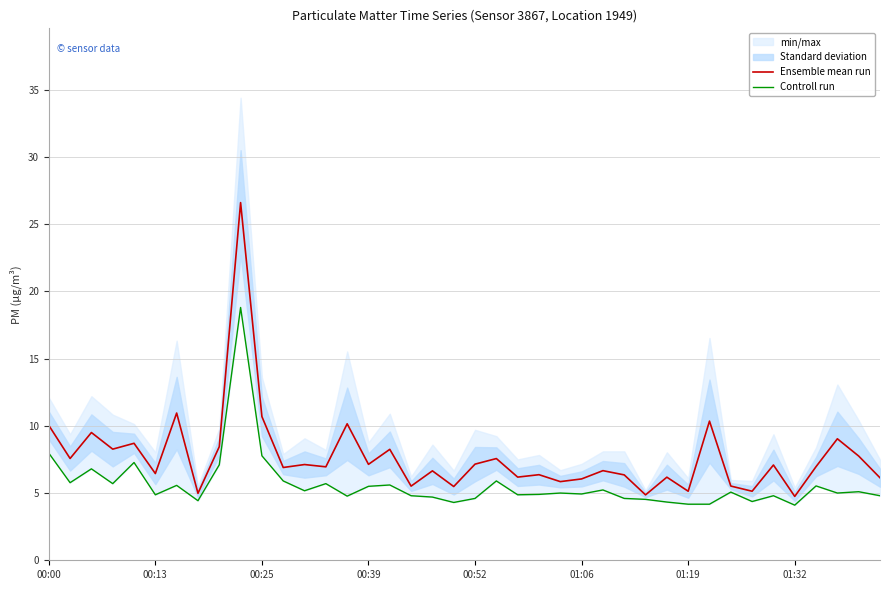

At 00:25, list the series in order from largest to smallest.

Ensemble mean run, Controll run